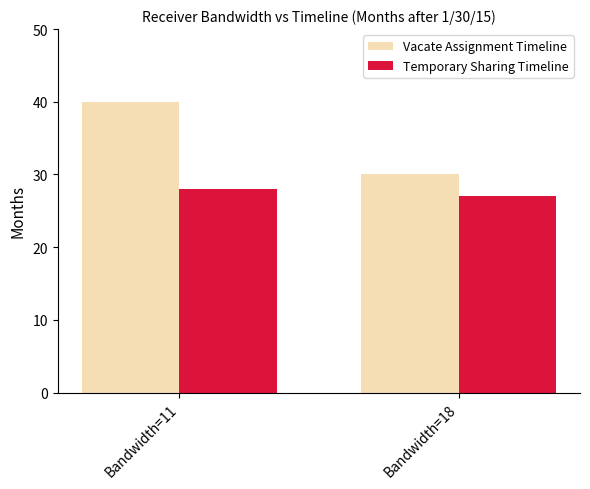

Which series has the widest spread of values?

Vacate Assignment Timeline